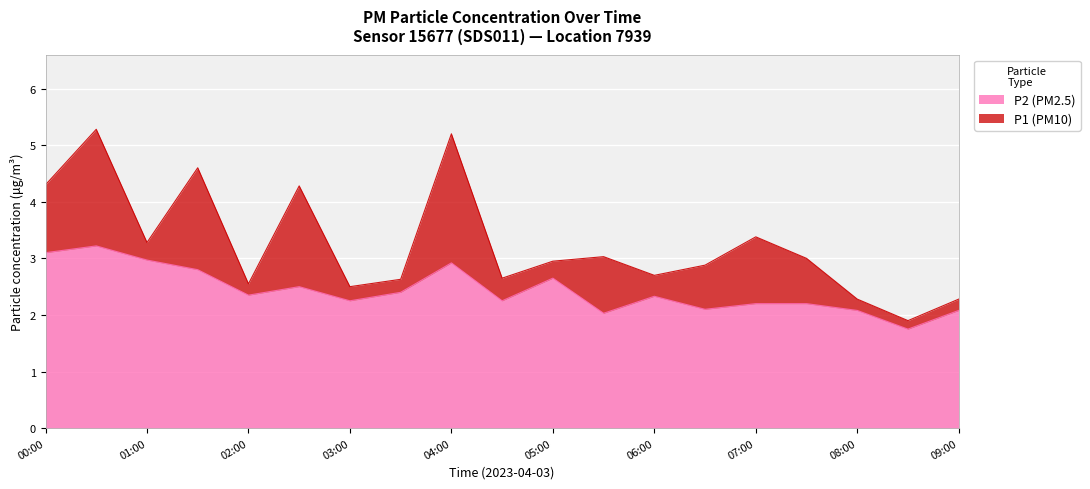

What is the difference between the maximum and minimum values in the P2 (PM2.5) series?

1.5